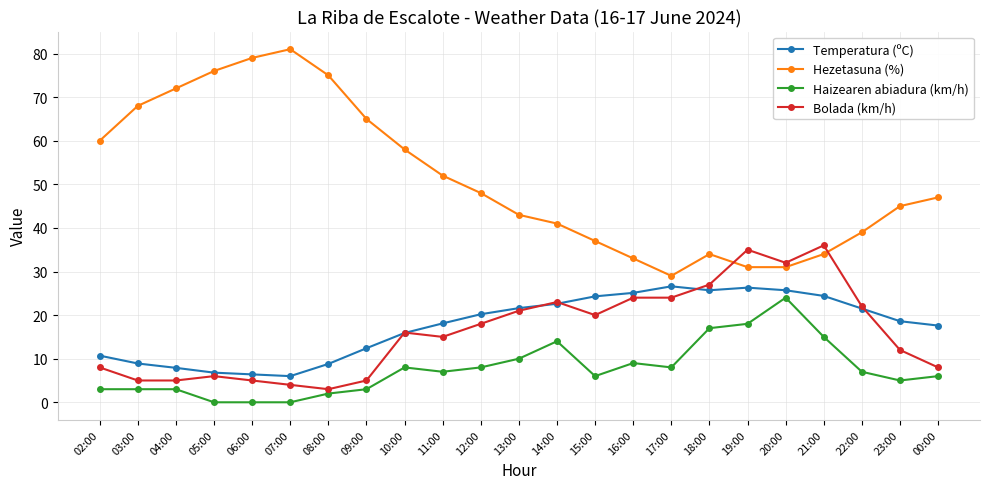

At which label does Haizearen abiadura (km/h) first exceed 7?

10:00